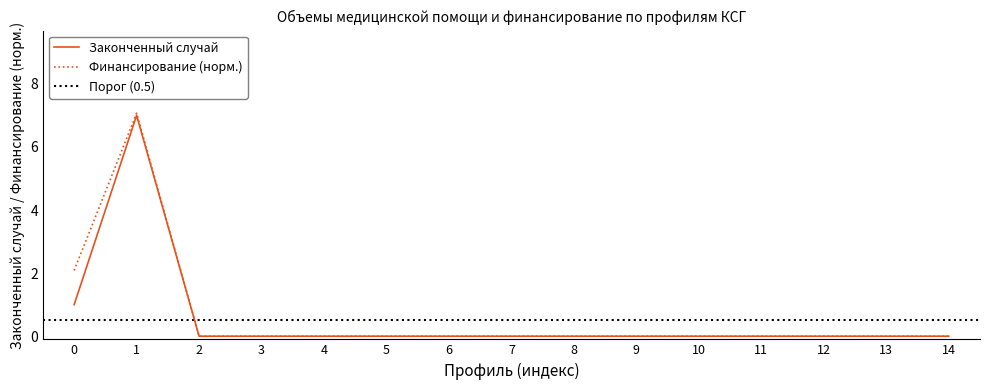

Is it true that Законченный случай equals 0.0 at 12?

True